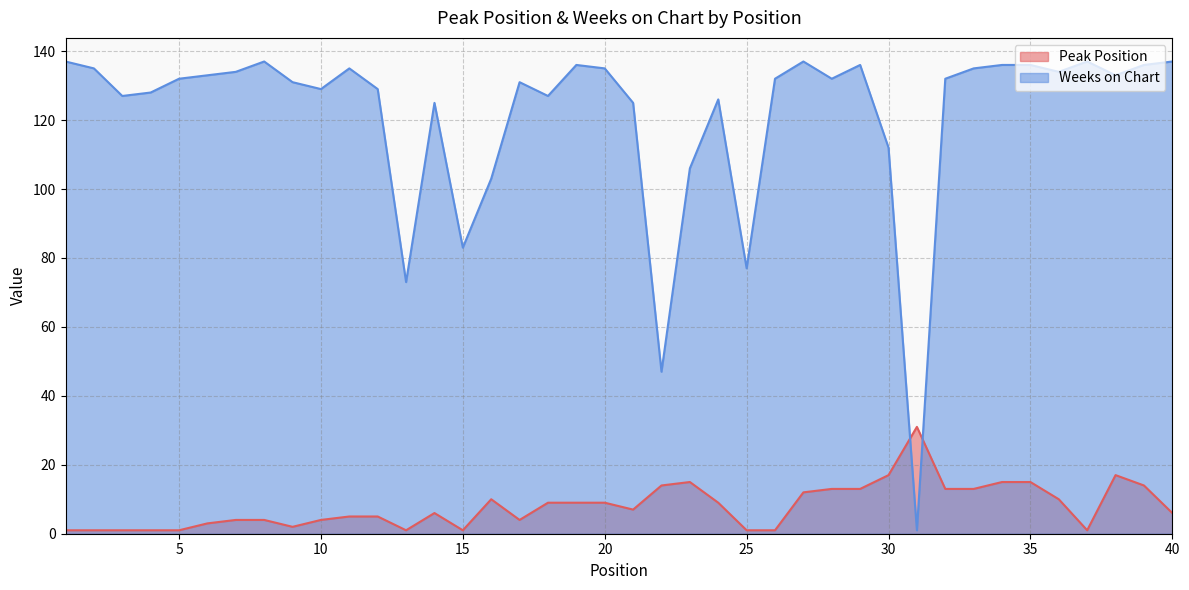

Which category has the highest value across all series?

1